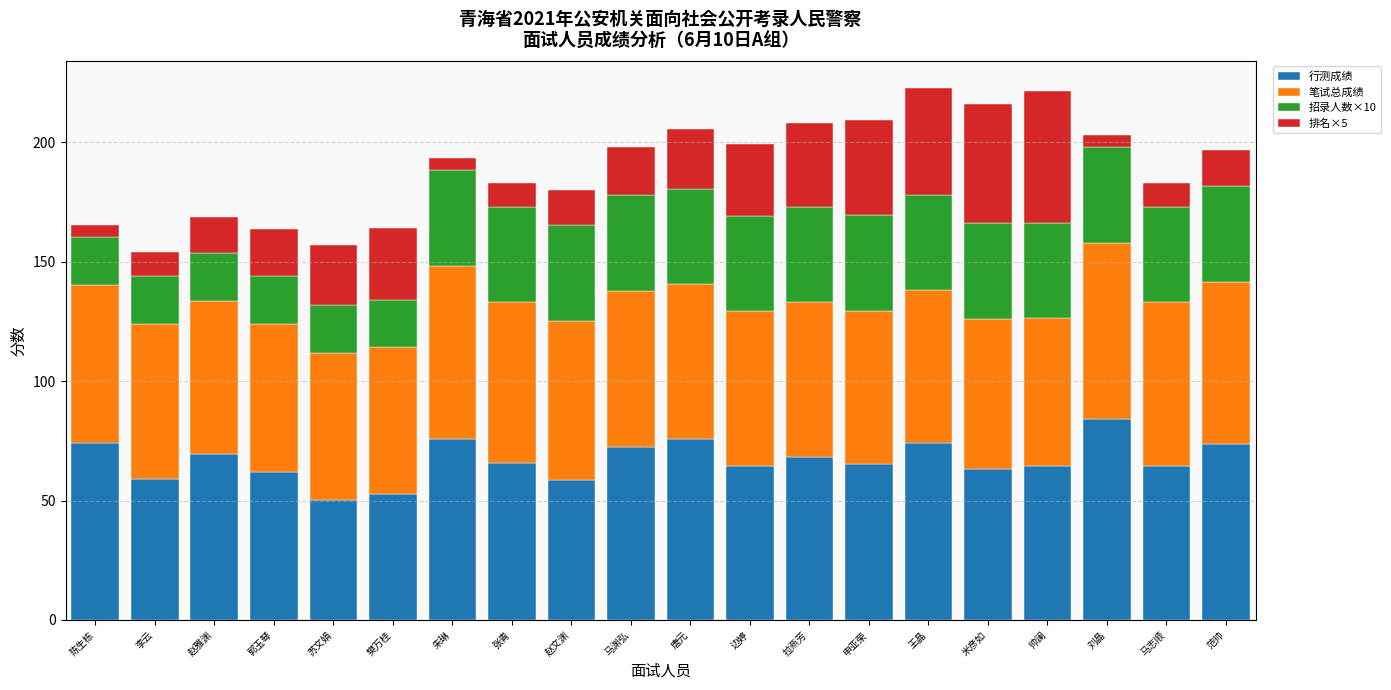

What is the lowest value of the 行测成绩 series?

50.4